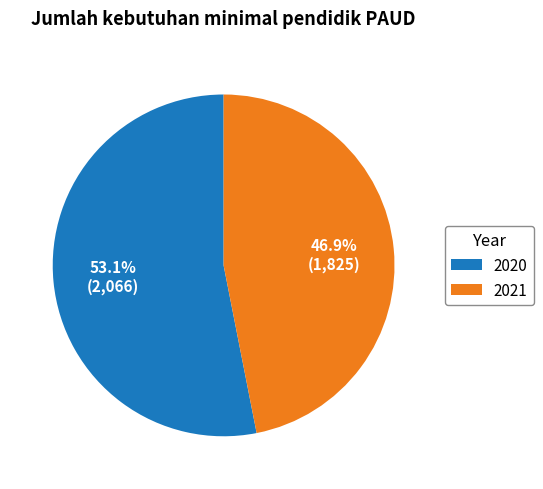

To the nearest percent, what is the difference between the largest and smallest slice percentages?

6%